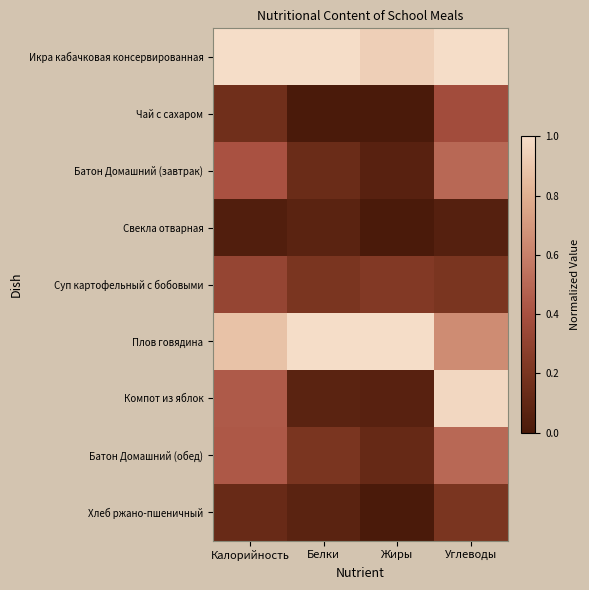

Rank the series at Углеводы from highest to lowest value.

Икра кабачковая консервированная, Компот из яблок, Плов говядина, Батон Домашний (завтрак), Батон Домашний (обед), Чай с сахаром, Суп картофельный с бобовыми, Хлеб ржано-пшеничный, Свекла отварная